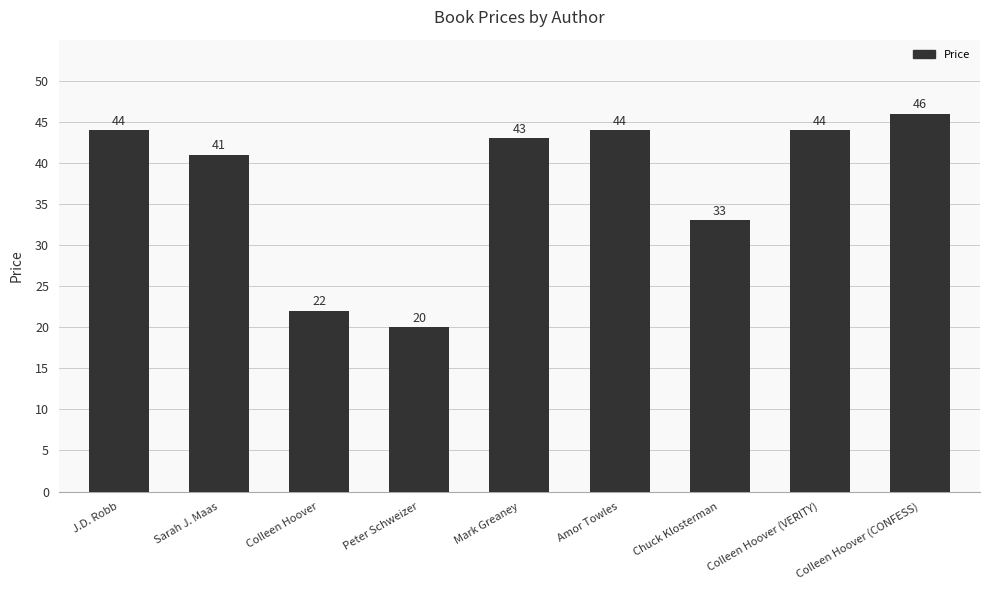

What is the sum of all values?

337